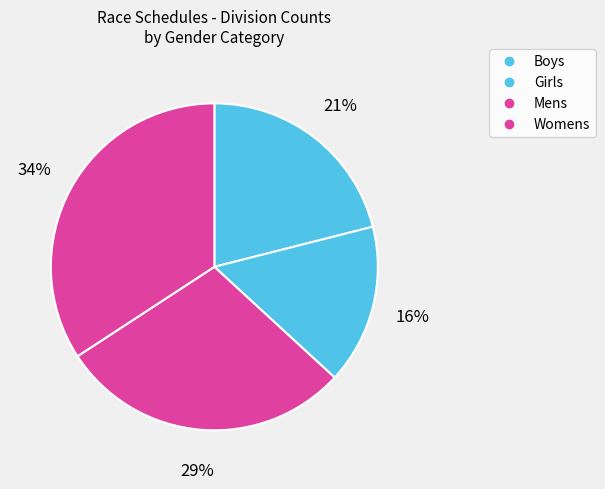

How many segments does this pie chart have?

4